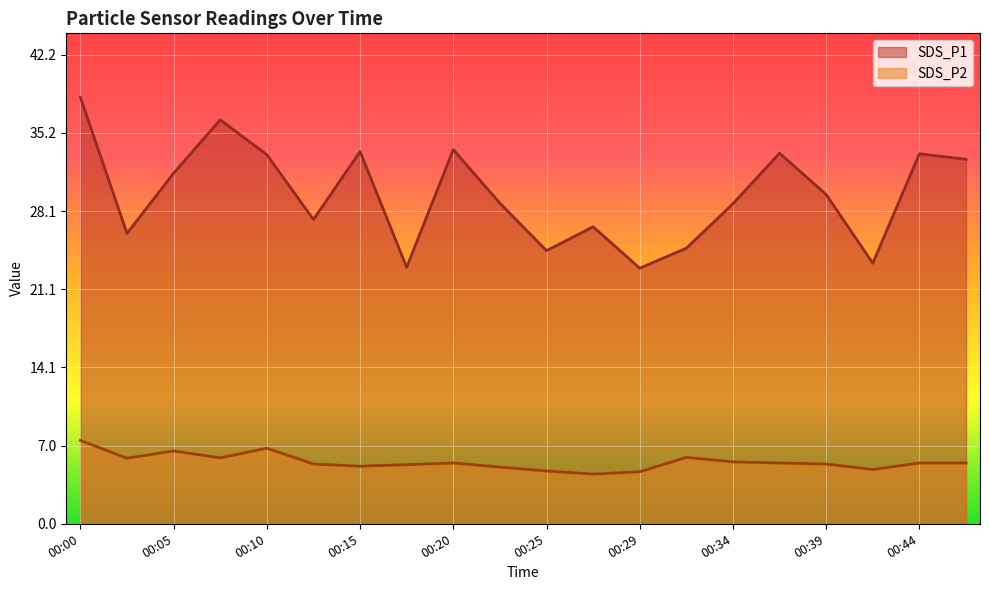

True or false: SDS_P2 and SDS_P1 cross at least once.

False